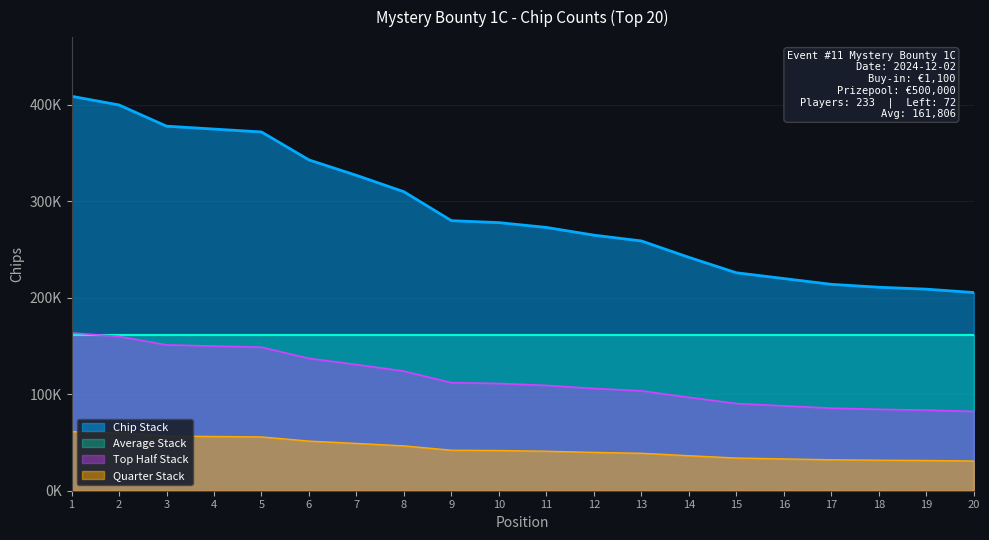

Reading left to right, transcribe all the data shown in this chart.

1=409000	2=400000	3=378000	4=375000	5=372000	6=343000	7=327000	8=310000	9=280000	10=278000	11=273000	12=265000	13=259000	14=242000	15=226000	16=220000	17=214000	18=211000	19=209000	20=205500